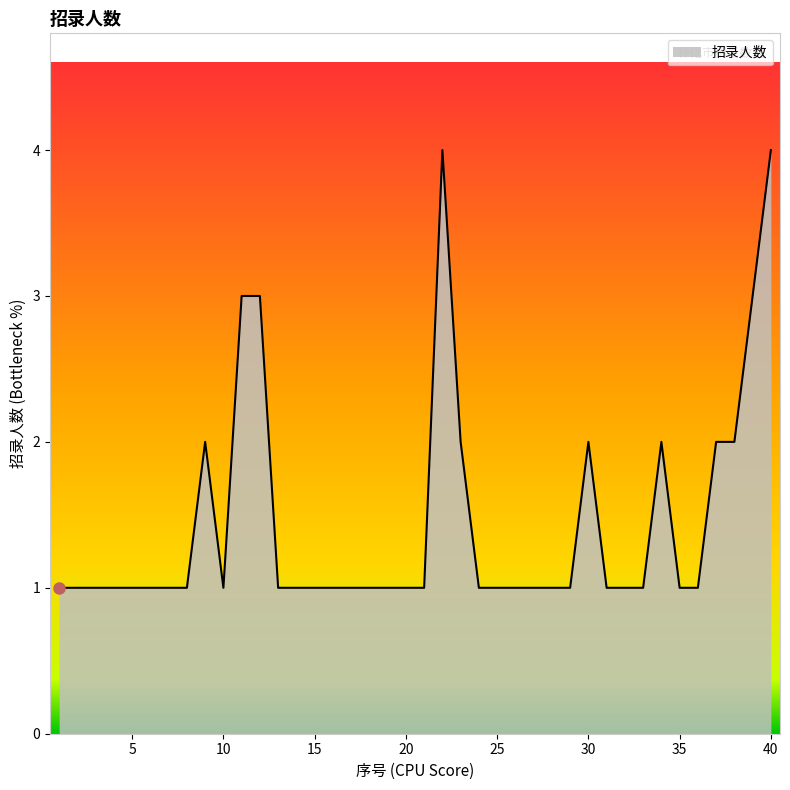

True or false: there are more than 1 points higher than both neighbors.

True